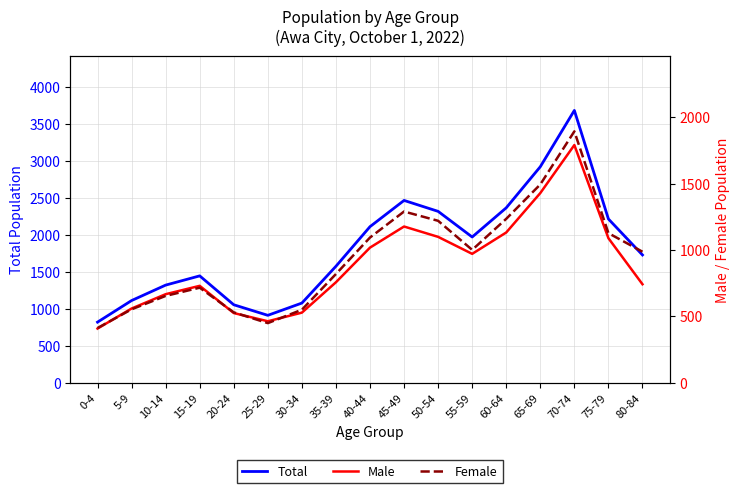

Is it true that Male equals 1428 at 65-69?

True